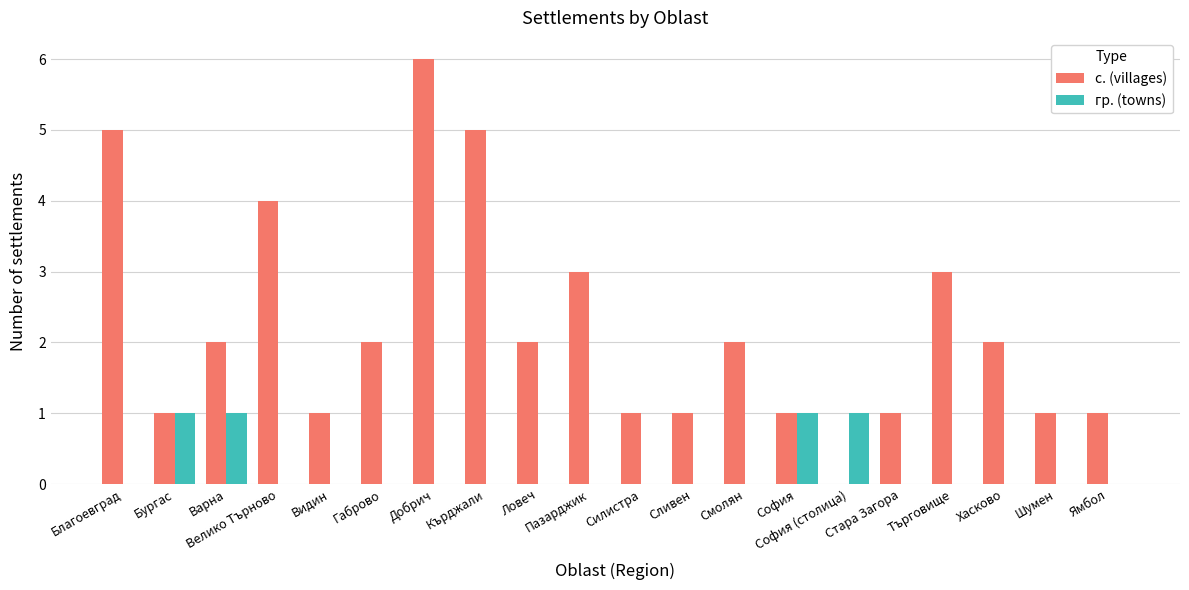

Reading left to right, list all the values displayed in this chart.

с. (villages): Благоевград=5	Бургас=1	Варна=2	Велико Търново=4	Видин=1	Габрово=2	Добрич=6	Кърджали=5	Ловеч=2	Пазарджик=3	Силистра=1	Сливен=1	Смолян=2	София=1	София (столица)=0	Стара Загора=1	Търговище=3	Хасково=2	Шумен=1	Ямбол=1
гр. (towns): Благоевград=0	Бургас=1	Варна=1	Велико Търново=0	Видин=0	Габрово=0	Добрич=0	Кърджали=0	Ловеч=0	Пазарджик=0	Силистра=0	Сливен=0	Смолян=0	София=1	София (столица)=1	Стара Загора=0	Търговище=0	Хасково=0	Шумен=0	Ямбол=0